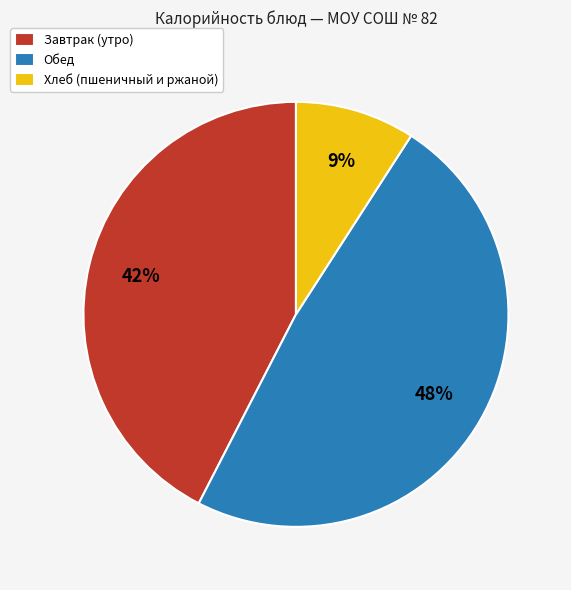

Do Хлеб (пшеничный и ржаной) and Обед together represent more than half of the pie?

Yes